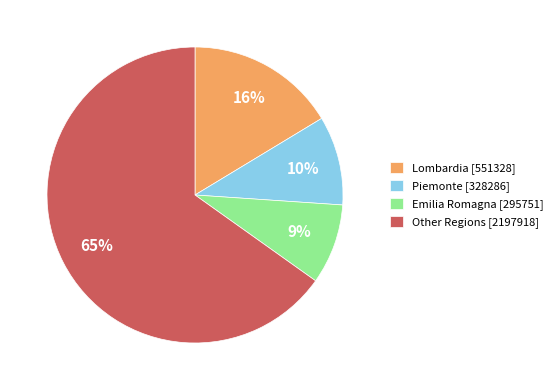

Do Lombardia [551328] and Emilia Romagna [295751] together represent more than half of the pie?

No